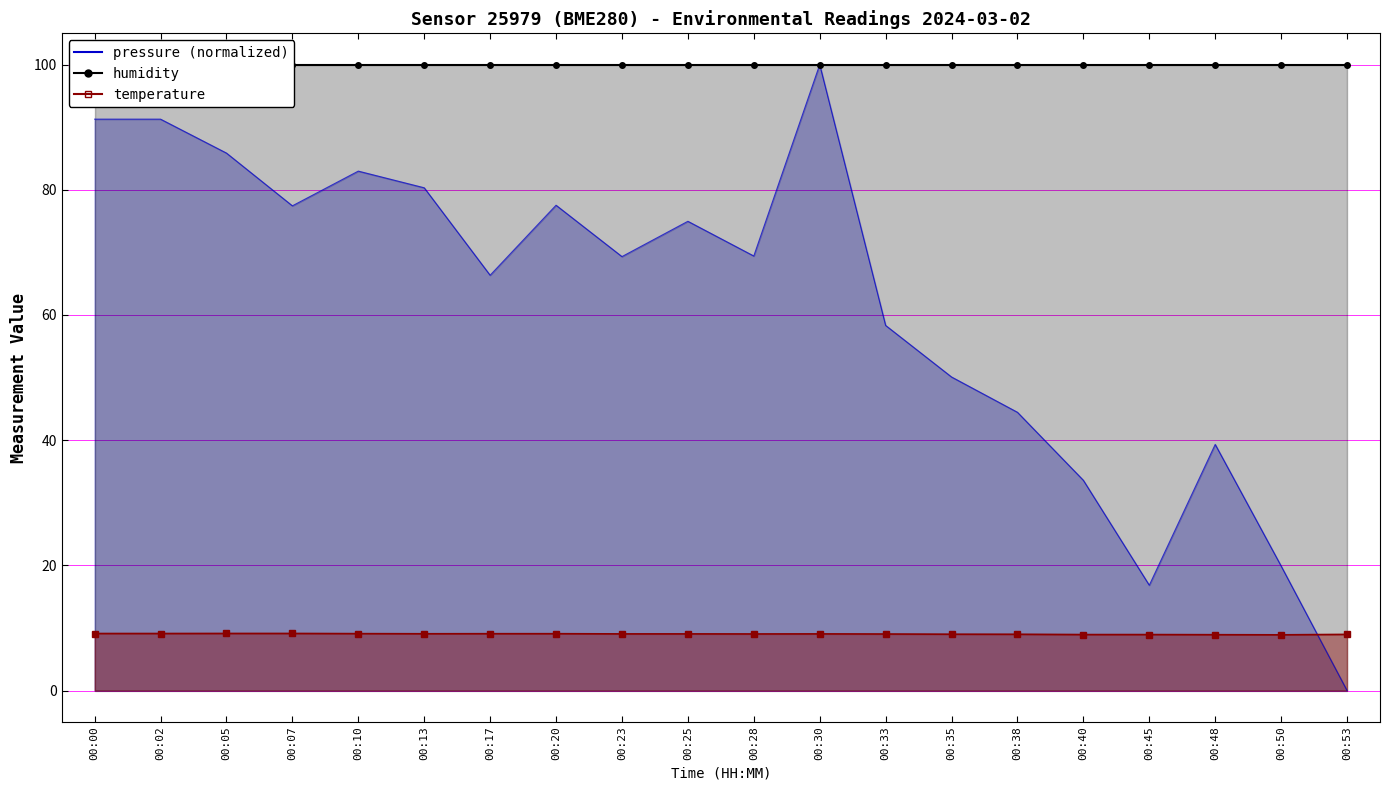

List the labels in order of pressure value, smallest first.

00:53, 00:45, 00:50, 00:40, 00:48, 00:38, 00:35, 00:33, 00:17, 00:23, 00:28, 00:25, 00:07, 00:20, 00:13, 00:10, 00:05, 00:00, 00:02, 00:30